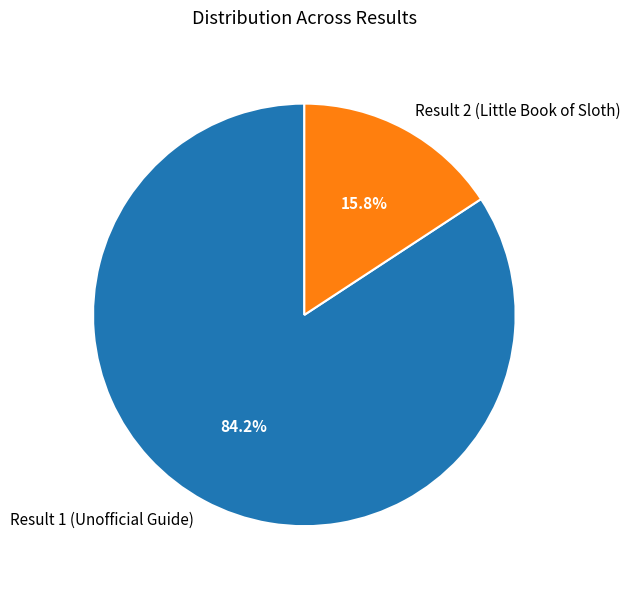

How many slices are in this pie chart?

2